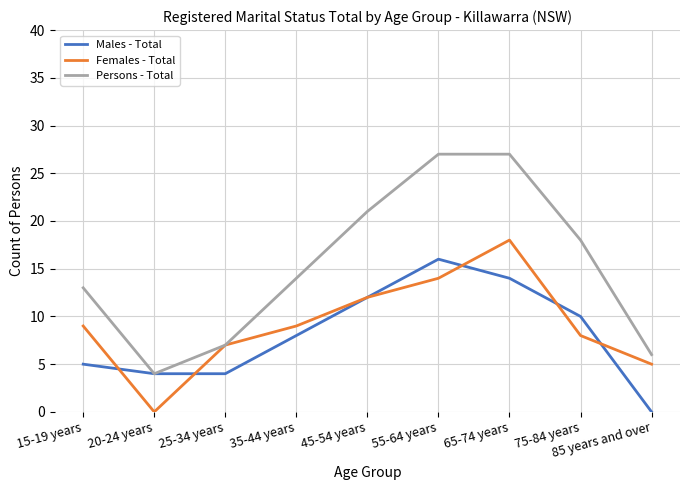

Reading right to left, what are all the values shown in this chart?

Males - Total: 85 years and over=0	75-84 years=10	65-74 years=14	55-64 years=16	45-54 years=12	35-44 years=8	25-34 years=4	20-24 years=4	15-19 years=5
Females - Total: 85 years and over=5	75-84 years=8	65-74 years=18	55-64 years=14	45-54 years=12	35-44 years=9	25-34 years=7	20-24 years=0	15-19 years=9
Persons - Total: 85 years and over=6	75-84 years=18	65-74 years=27	55-64 years=27	45-54 years=21	35-44 years=14	25-34 years=7	20-24 years=4	15-19 years=13